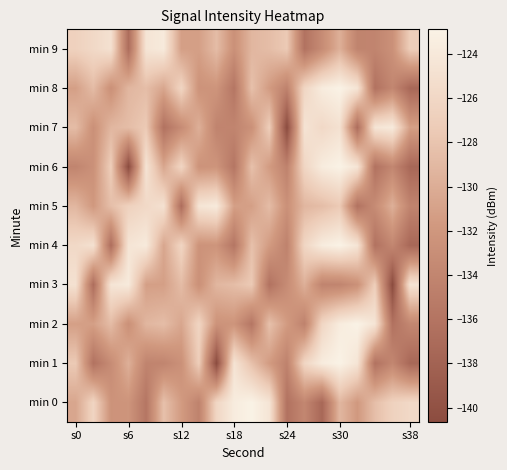

What is the greatest value displayed?

-122.9